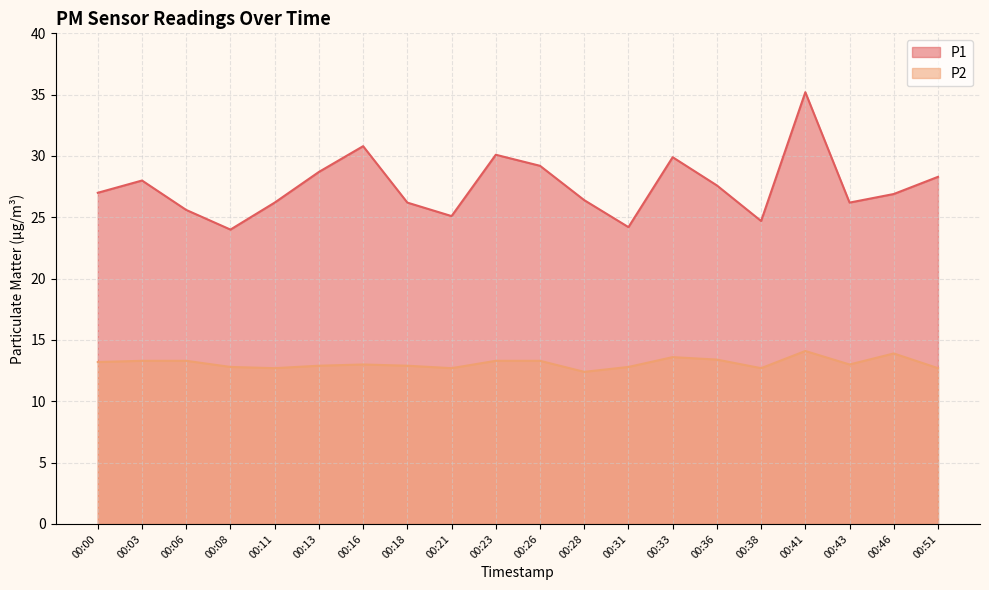

Rank the series at 00:28 from highest to lowest value.

P1, P2